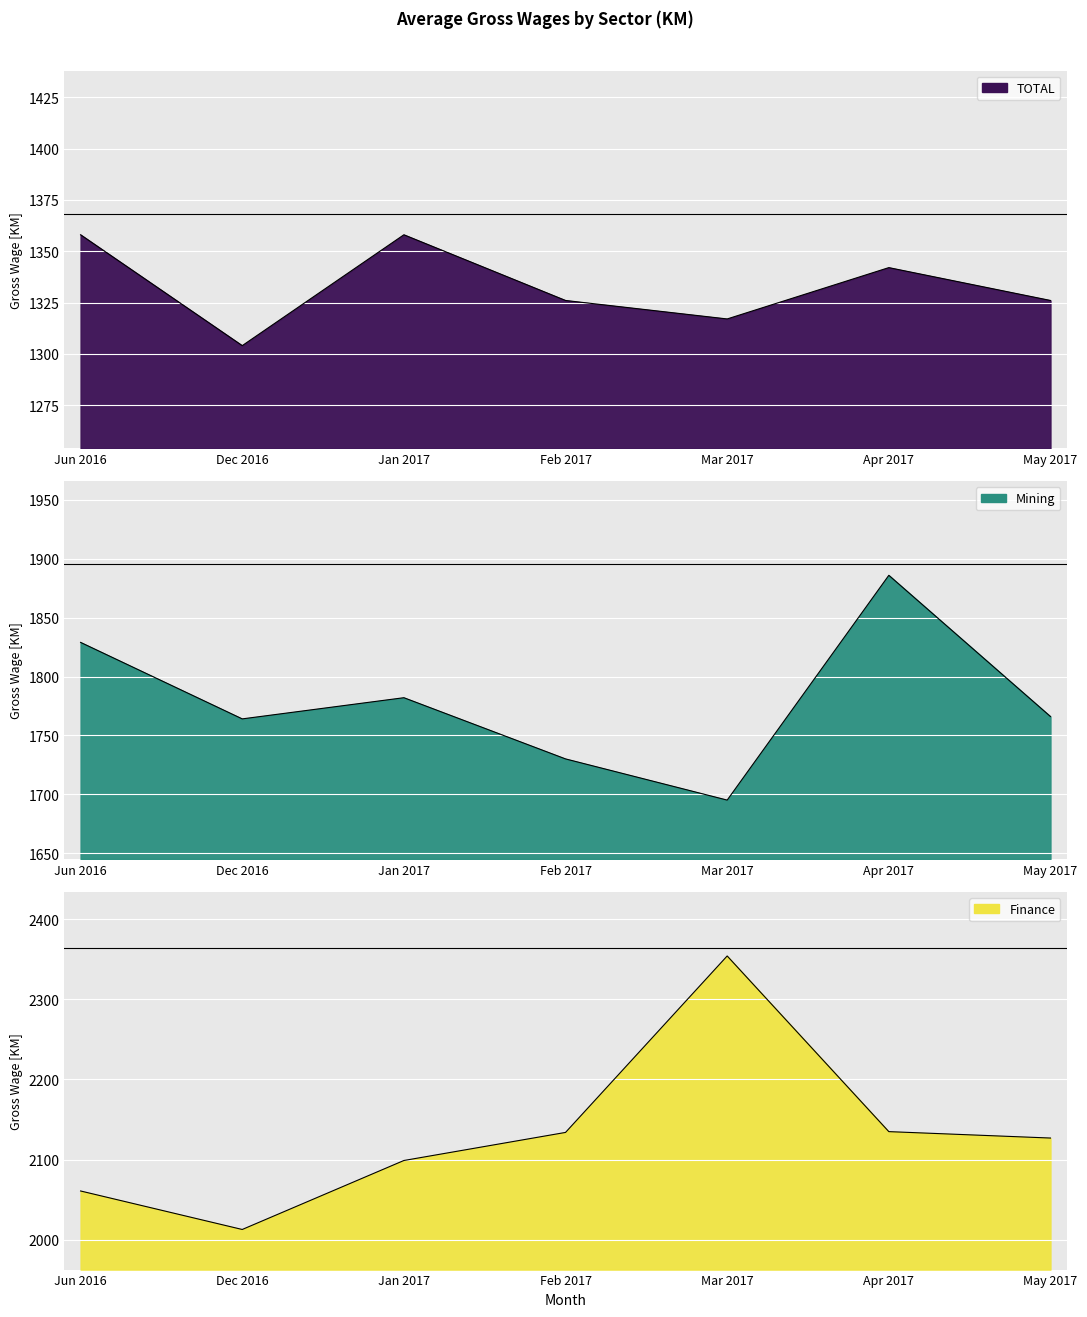

What is the label of the 1st point from the left?

Jun 2016